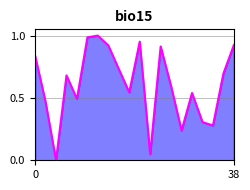

True or false: the data shows 0.6 at 38.

False